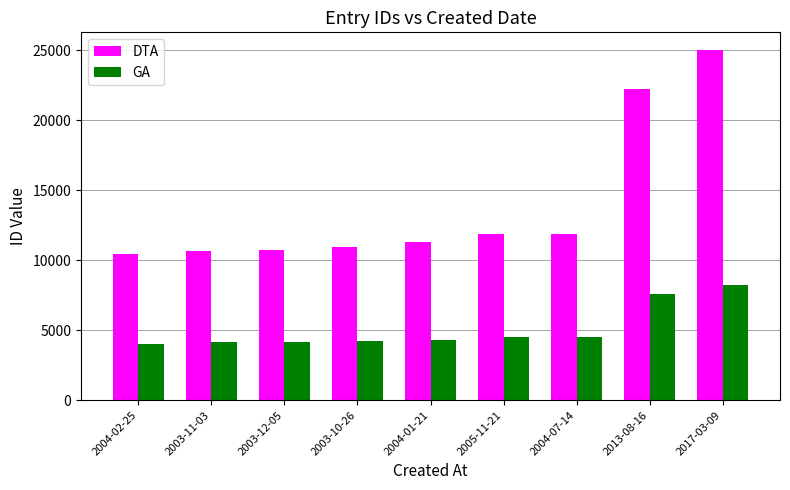

Which series changed the most between 2003-12-05 and 2013-08-16?

DTA